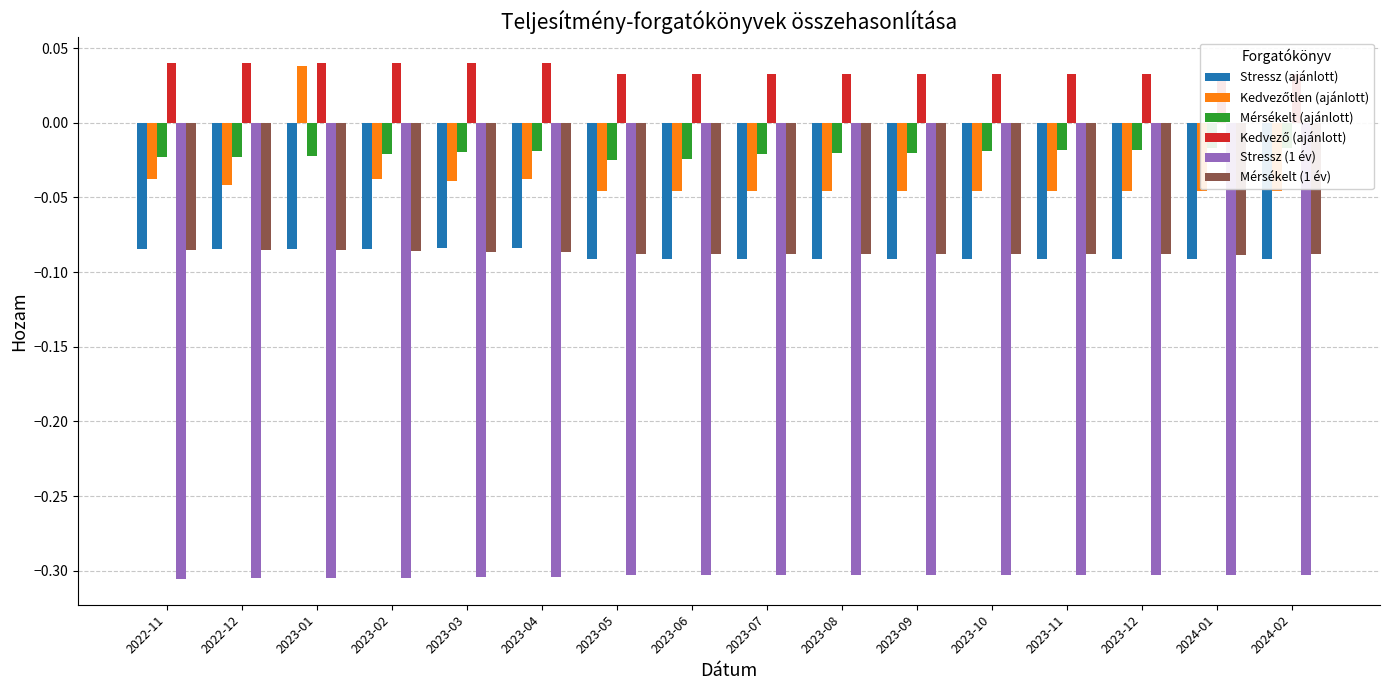

Are the bars horizontal?

No